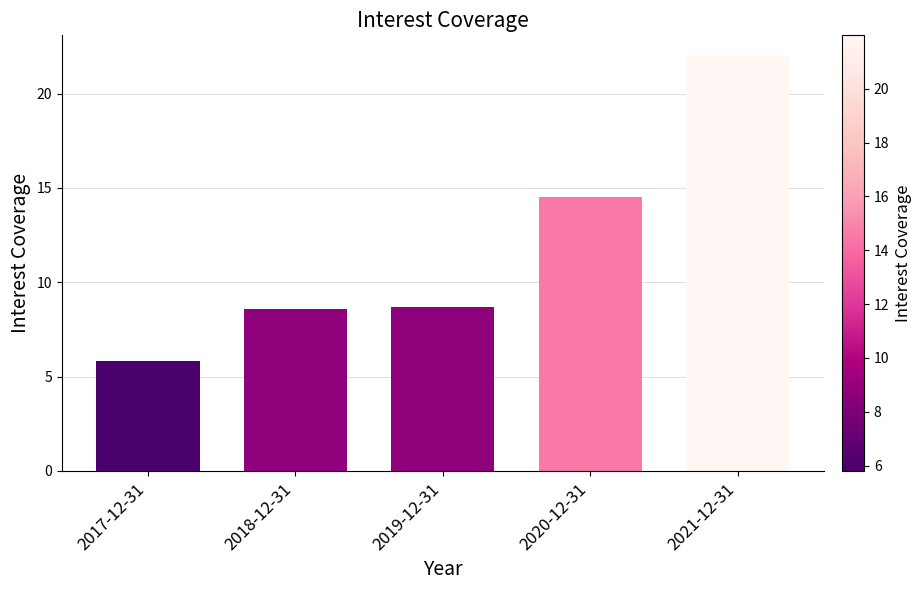

What is the sum of the values at 2018-12-31 and 2021-12-31?

30.6